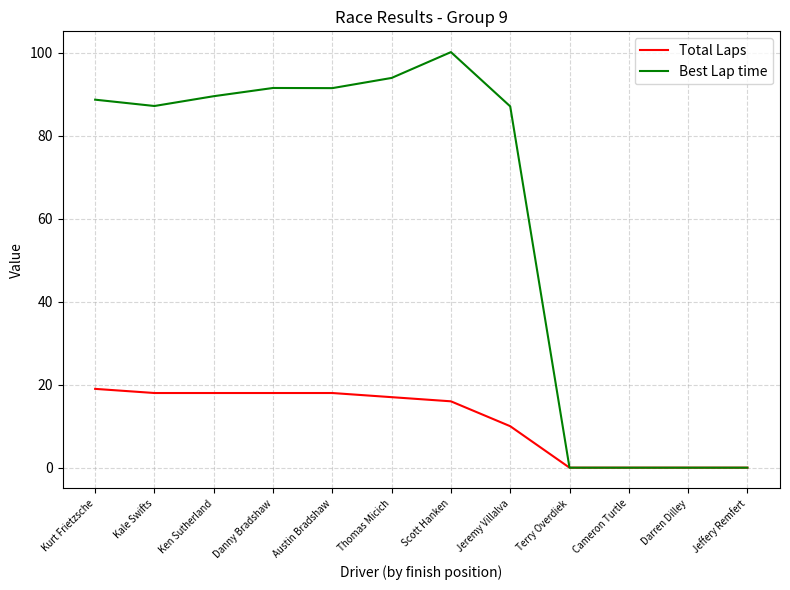

What is the highest value of the Best Lap time series?

100.2